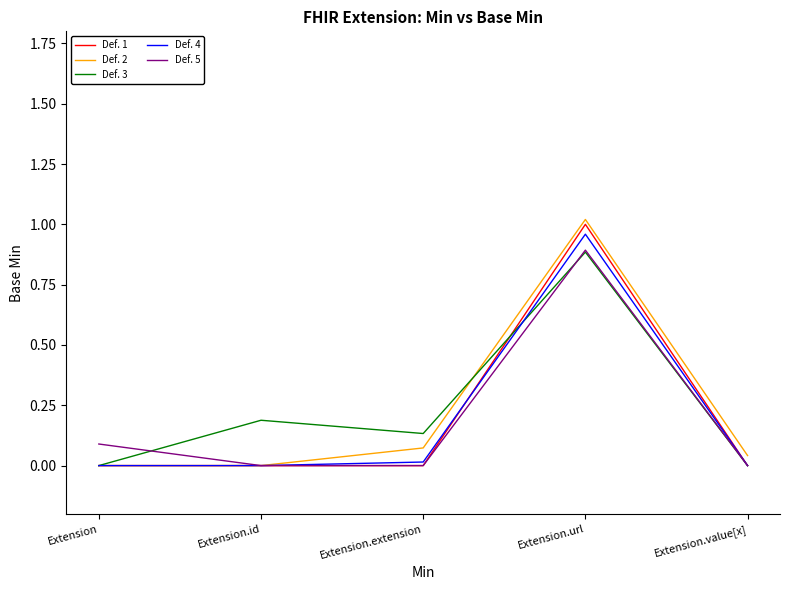

Between Extension.url and Extension.value[x], which series saw the biggest shift?

Def. 1